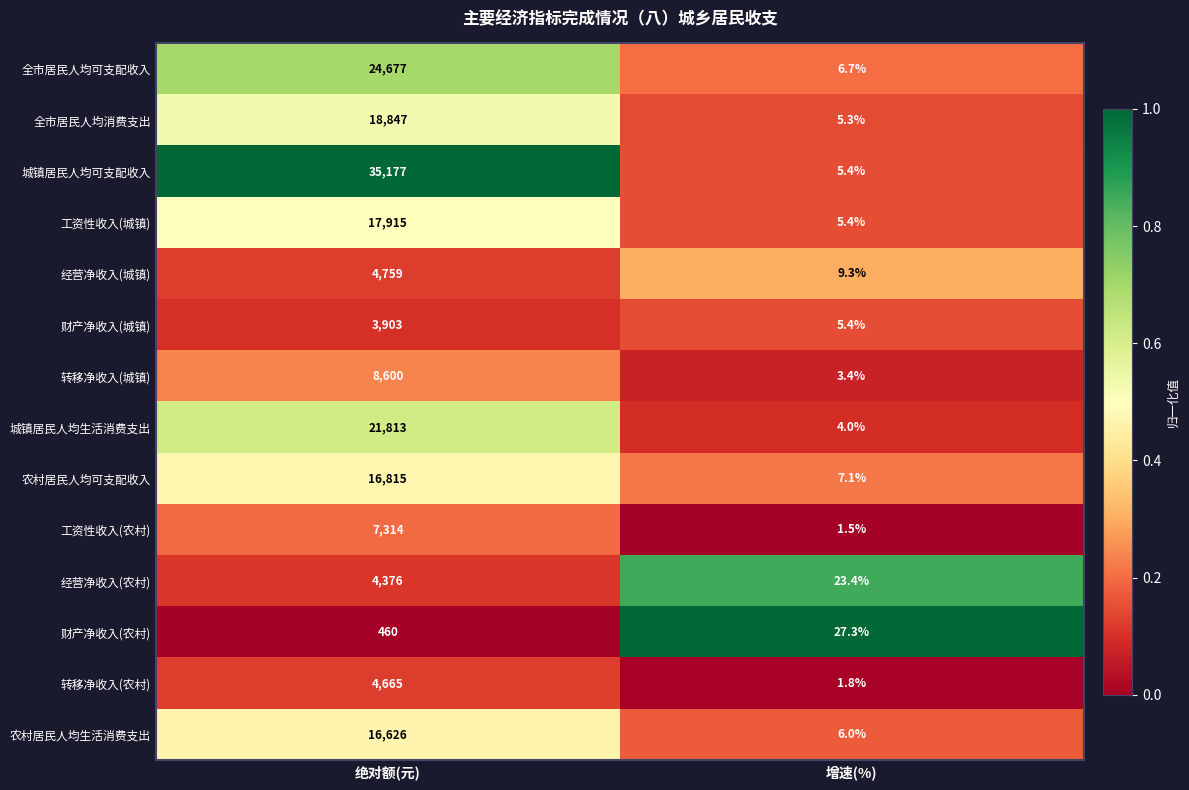

Reading left to right, extract all data points from this chart.

全市居民人均可支配收入: 绝对额(元)=24677.0	增速(%)=6.7
全市居民人均消费支出: 绝对额(元)=18847.0	增速(%)=5.3
城镇居民人均可支配收入: 绝对额(元)=35177.0	增速(%)=5.4
工资性收入(城镇): 绝对额(元)=17915.0	增速(%)=5.4
经营净收入(城镇): 绝对额(元)=4759.0	增速(%)=9.3
财产净收入(城镇): 绝对额(元)=3903.0	增速(%)=5.4
转移净收入(城镇): 绝对额(元)=8600.0	增速(%)=3.4
城镇居民人均生活消费支出: 绝对额(元)=21813.0	增速(%)=4.0
农村居民人均可支配收入: 绝对额(元)=16815.0	增速(%)=7.1
工资性收入(农村): 绝对额(元)=7314.0	增速(%)=1.5
经营净收入(农村): 绝对额(元)=4376.0	增速(%)=23.4
财产净收入(农村): 绝对额(元)=460.0	增速(%)=27.3
转移净收入(农村): 绝对额(元)=4665.0	增速(%)=1.8
农村居民人均生活消费支出: 绝对额(元)=16626.0	增速(%)=6.0